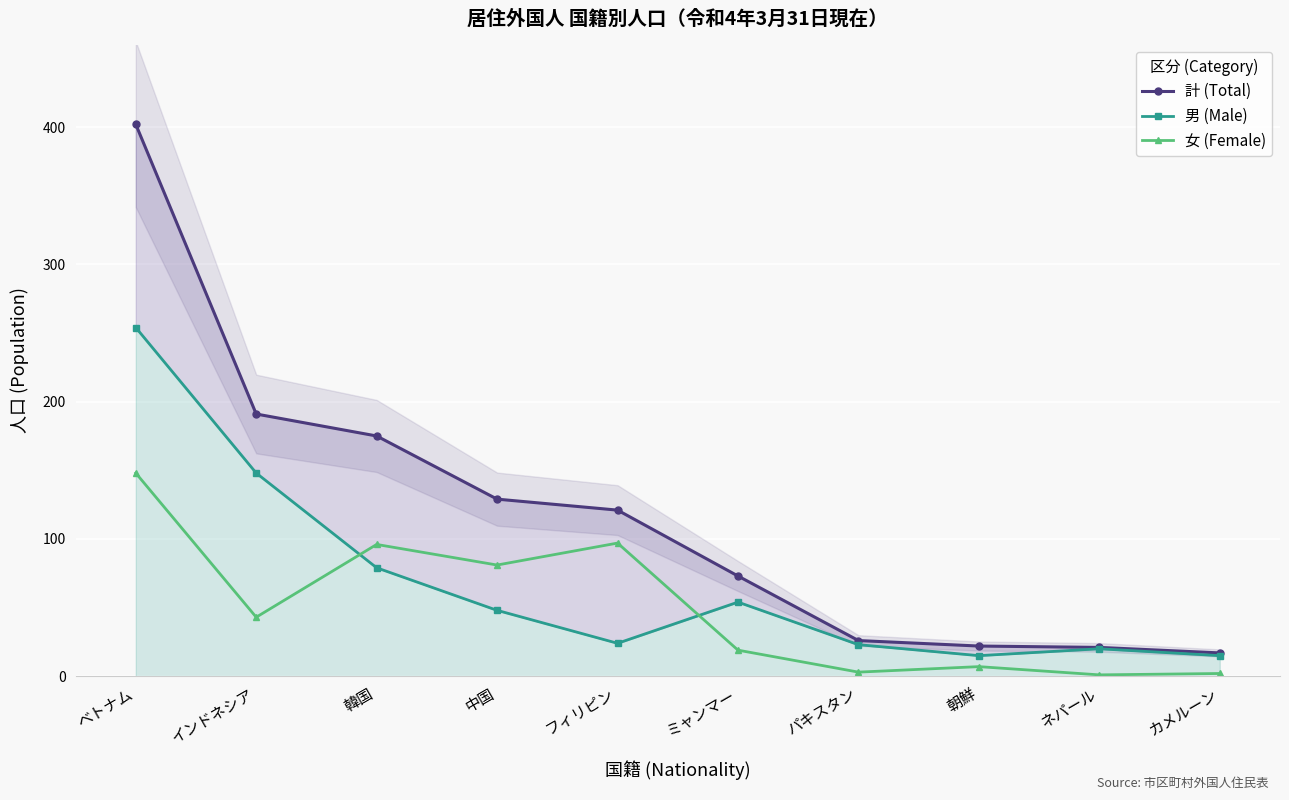

Which has a higher value, インドネシア or 朝鮮?

インドネシア